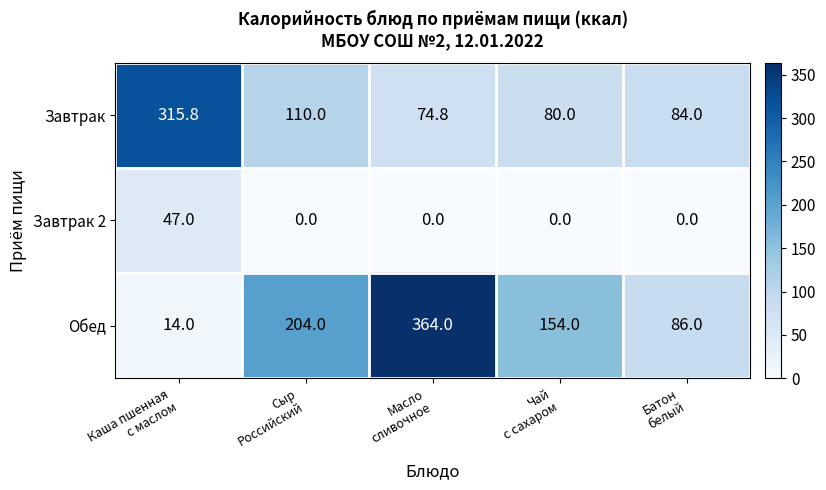

Which series has the largest total across all categories?

Обед